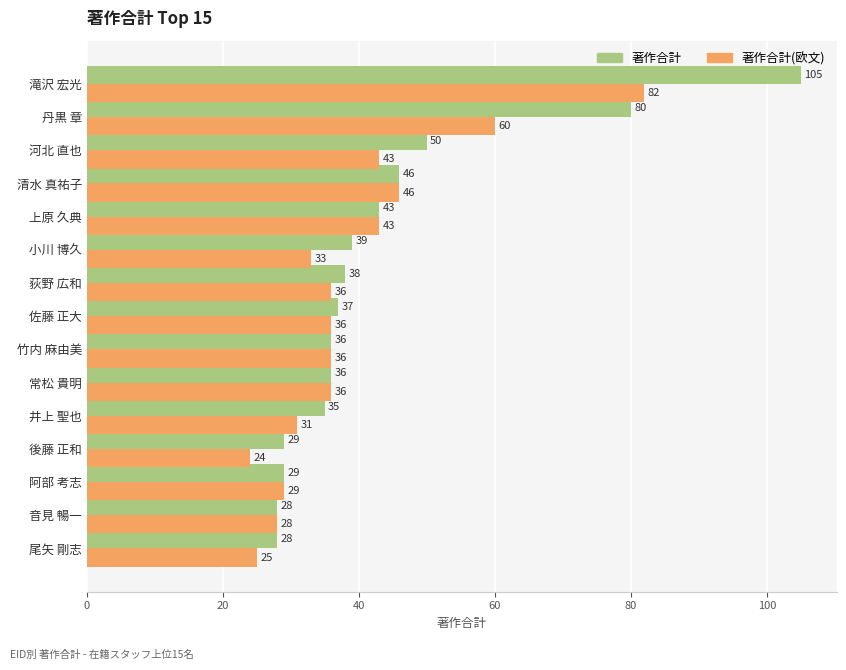

What is the spread (max minus min) of values at 滝沢 宏光?

23